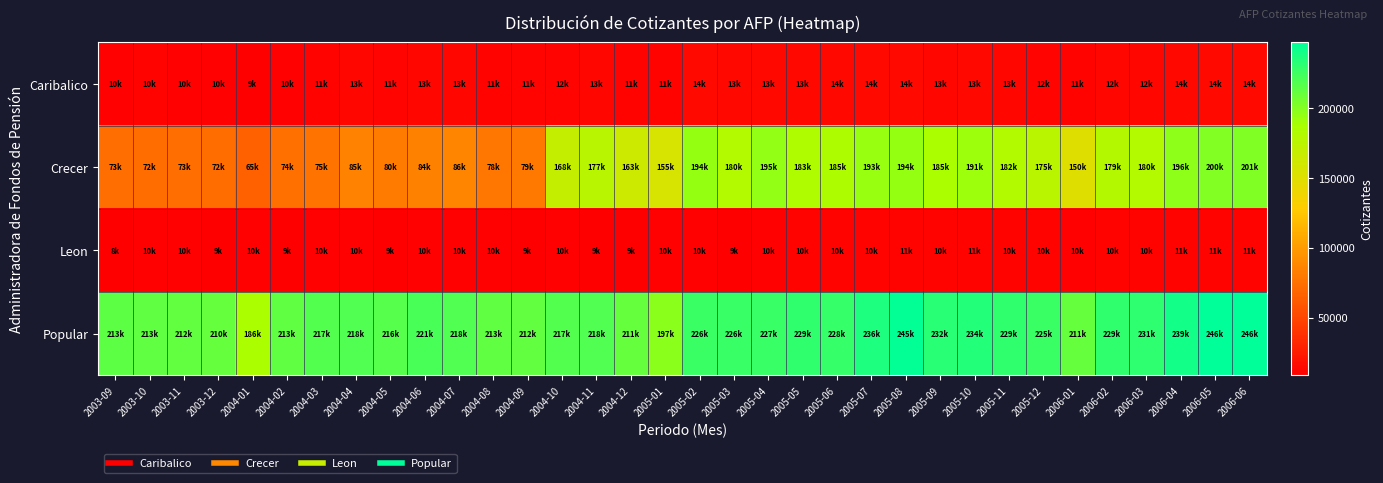

List the series in order of their peak value, highest first.

Popular, Crecer, Caribalico, Leon